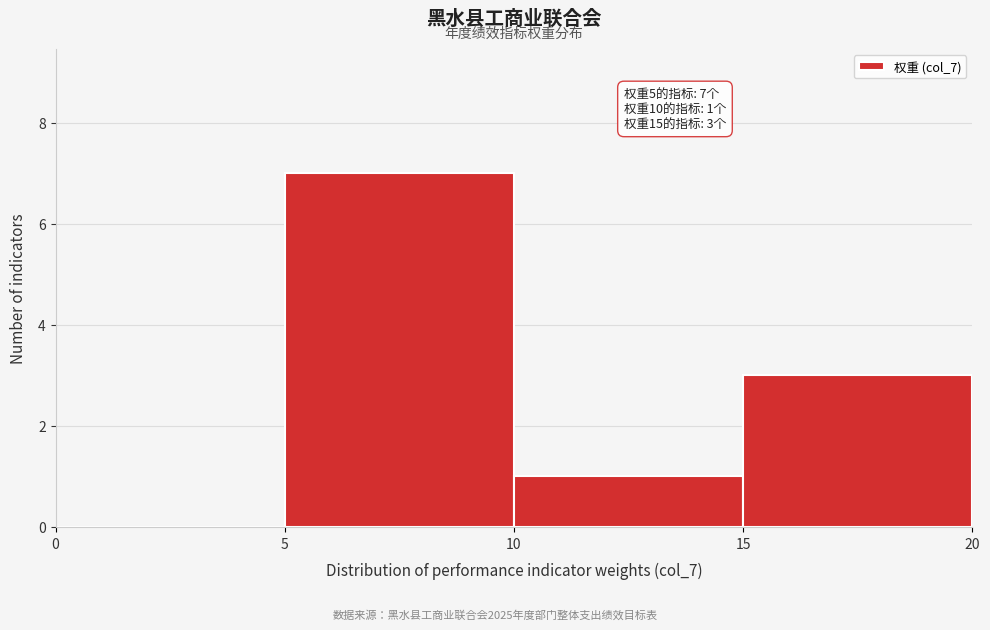

Over which range of the x-axis is the bar tallest?

5 to 10